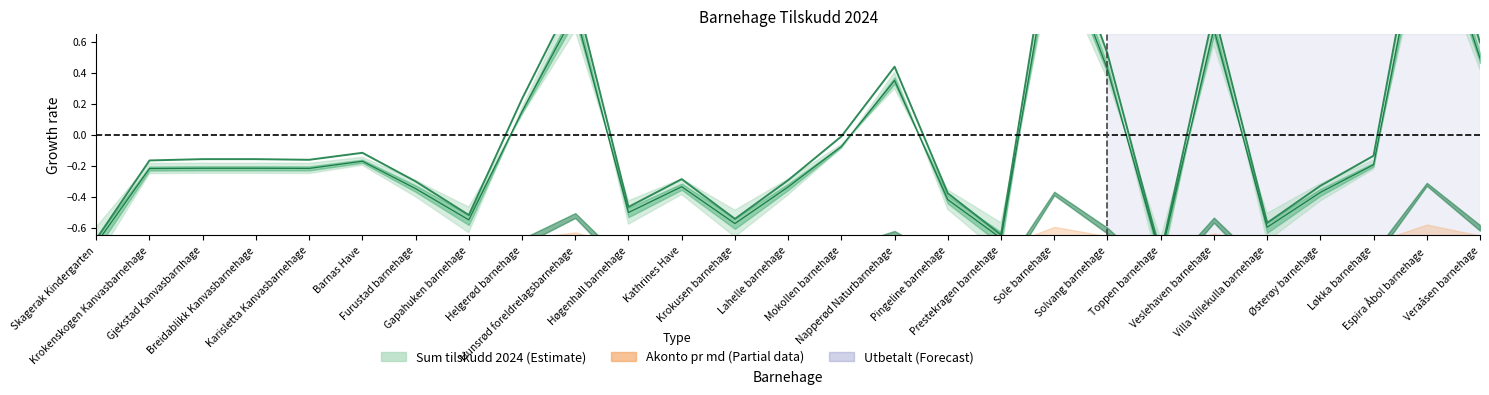

How many series are shown in this chart?

3